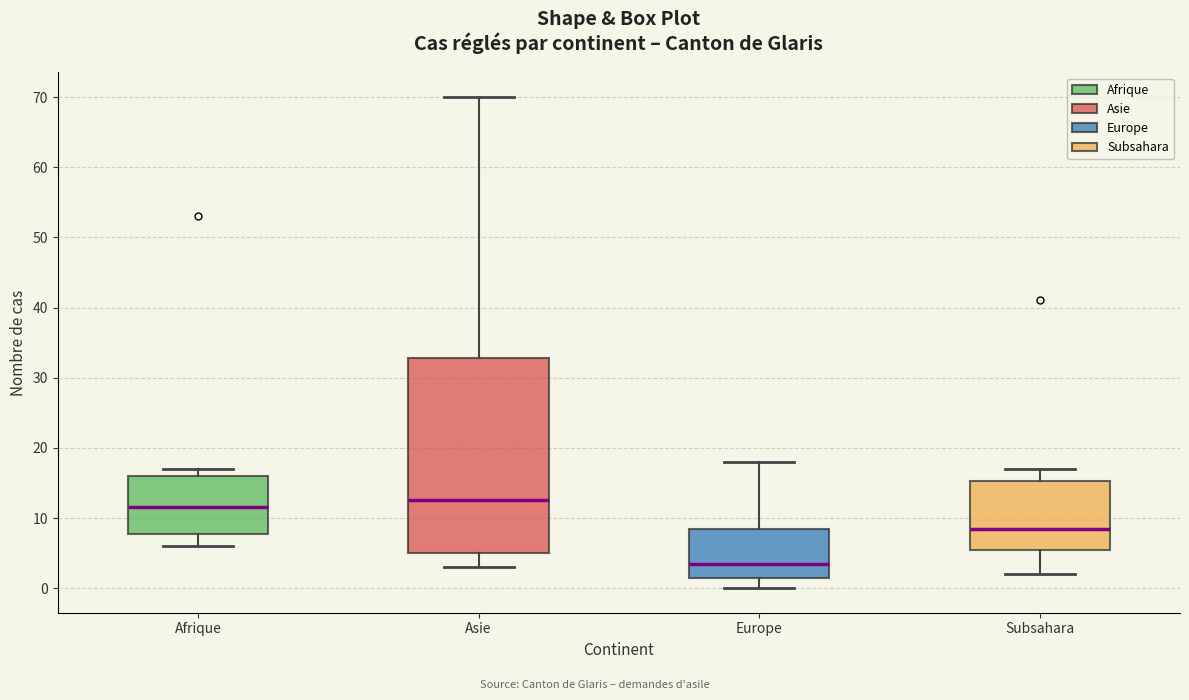

Comparing the boxes themselves (not the whiskers), which one is the tallest?

Asie